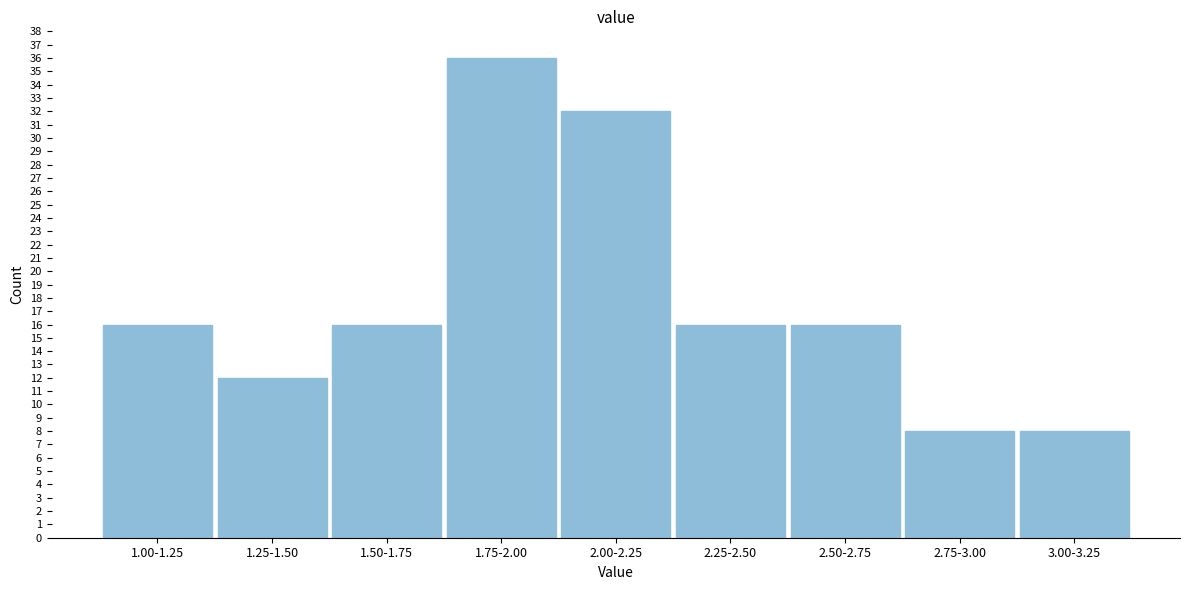

Reading right to left, transcribe all the data shown in this chart.

8	8	16	16	32	36	16	12	16